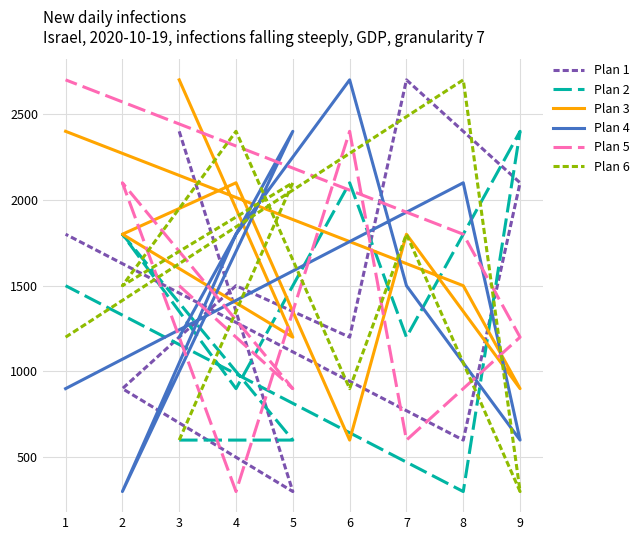

True or false: Plan 4 has a value of 2100 at 8.

True